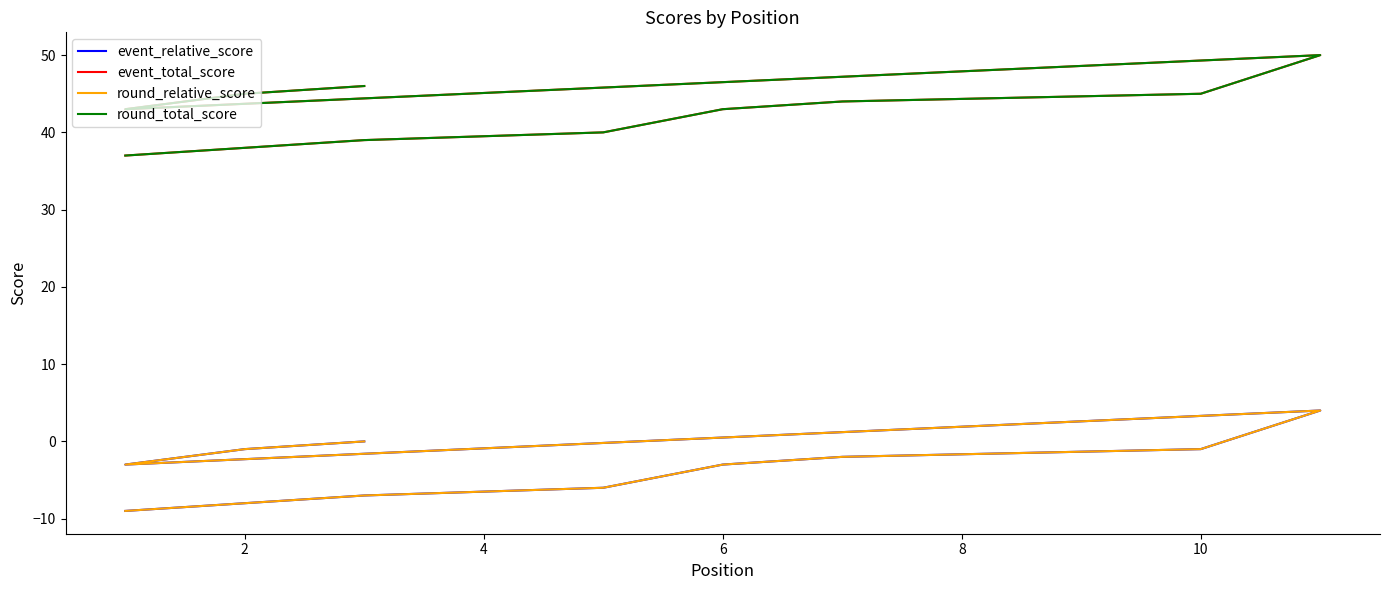

Which series changed the most between 7 and 12?

event_relative_score